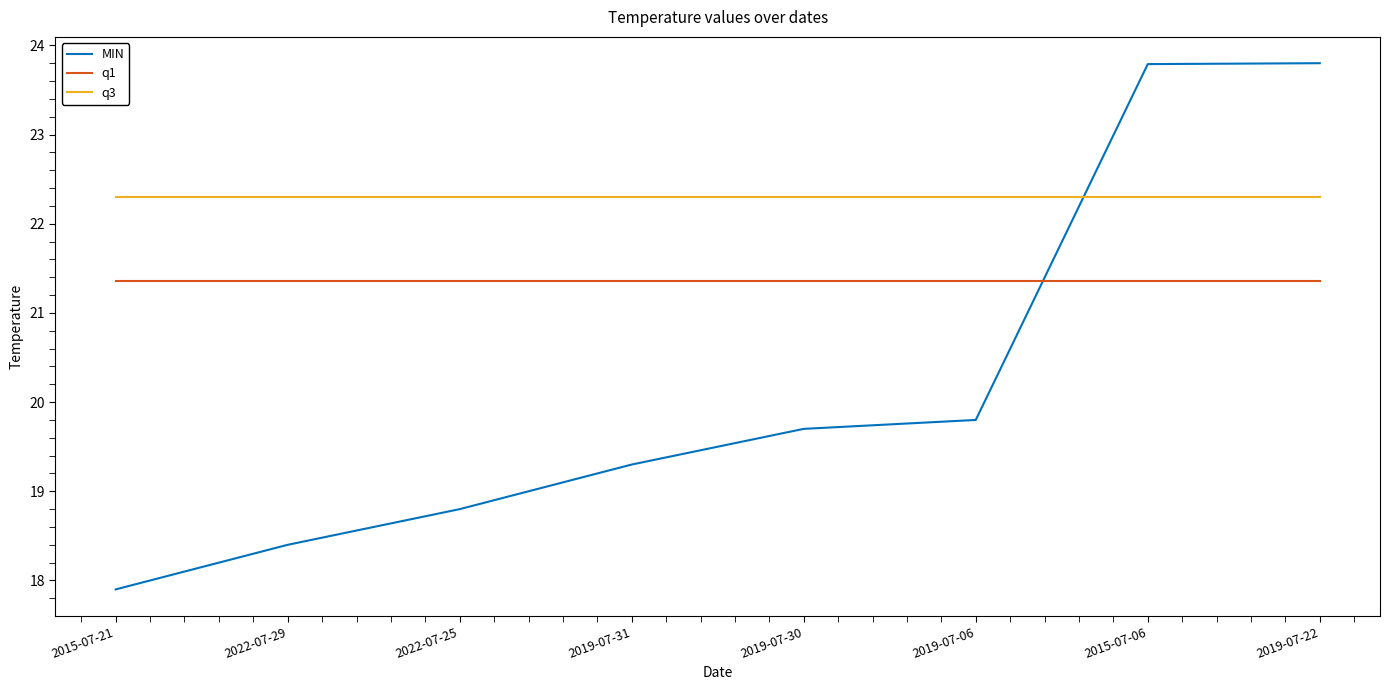

True or false: MIN and q3 cross at least once.

True